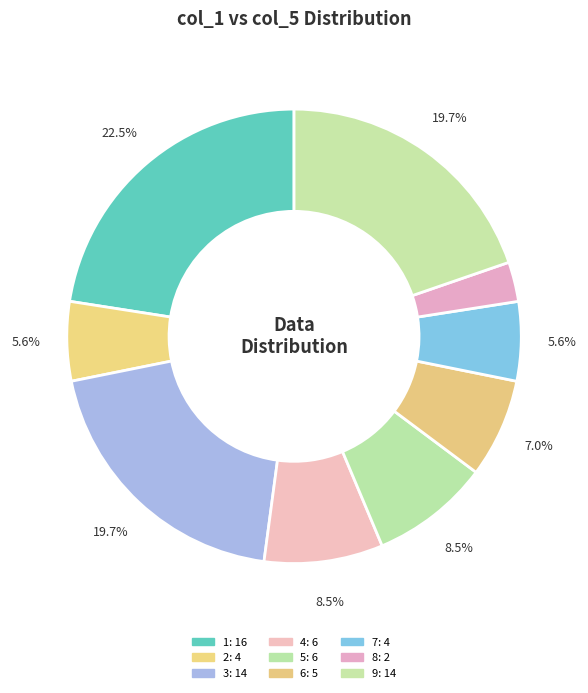

How many slices are in this pie chart?

9